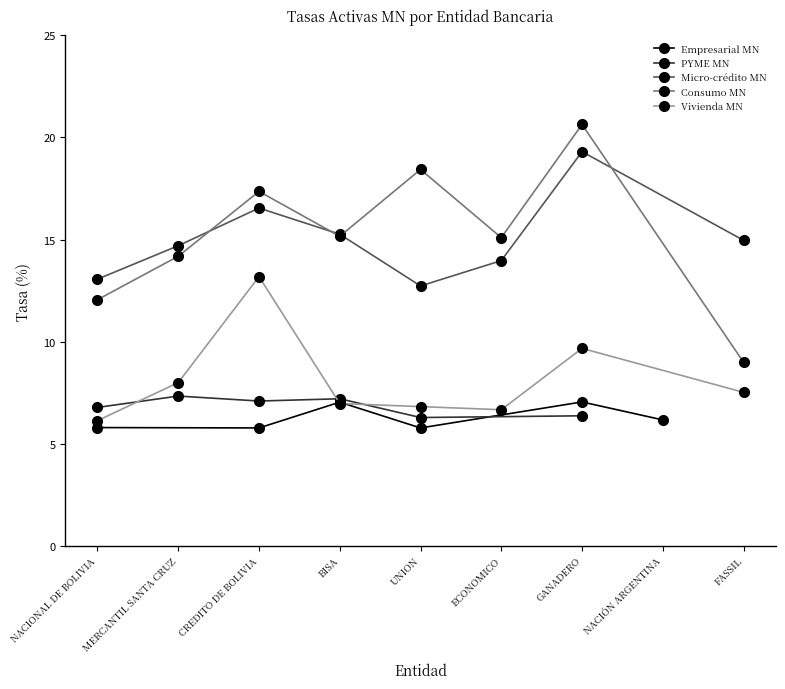

How many data points does each series have?

9